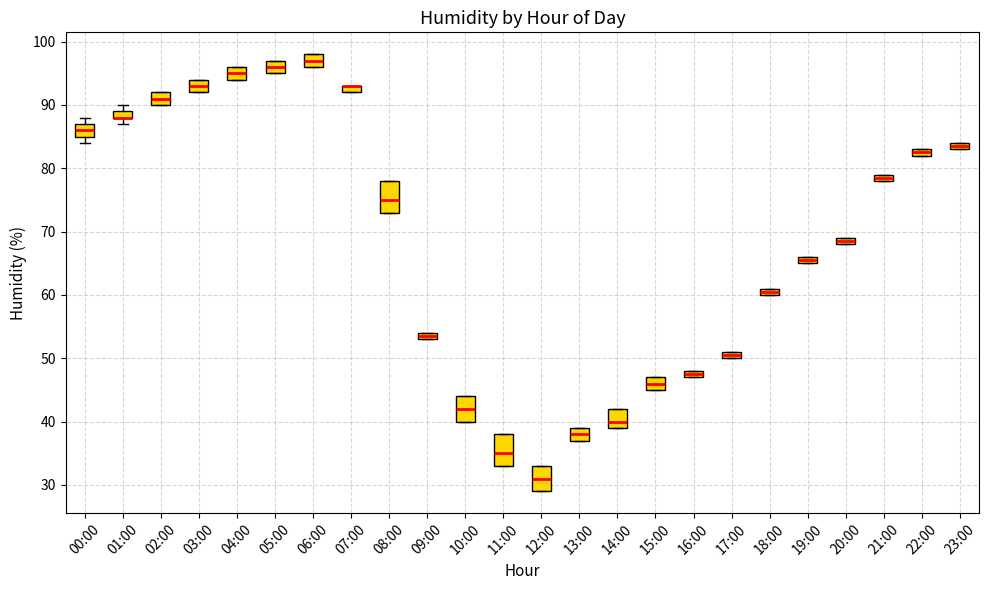

Where does the median line of the box for 14:00 sit on the y-axis? The values are not printed on the chart, so give them approximately, as read against the axis.

40